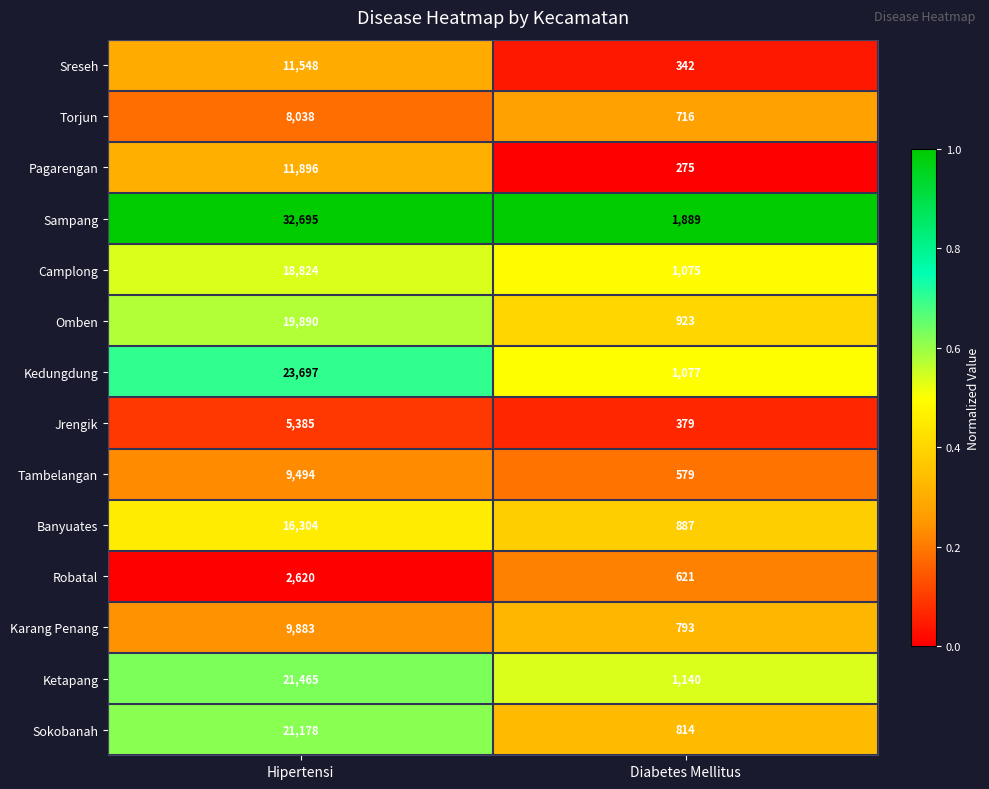

Which series has the largest total across all categories?

Sampang